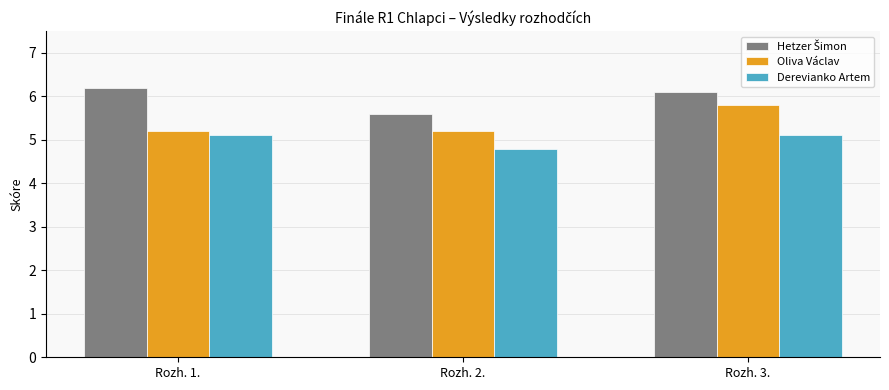

What is the label of the 1st bar from the left?

Rozh. 1.